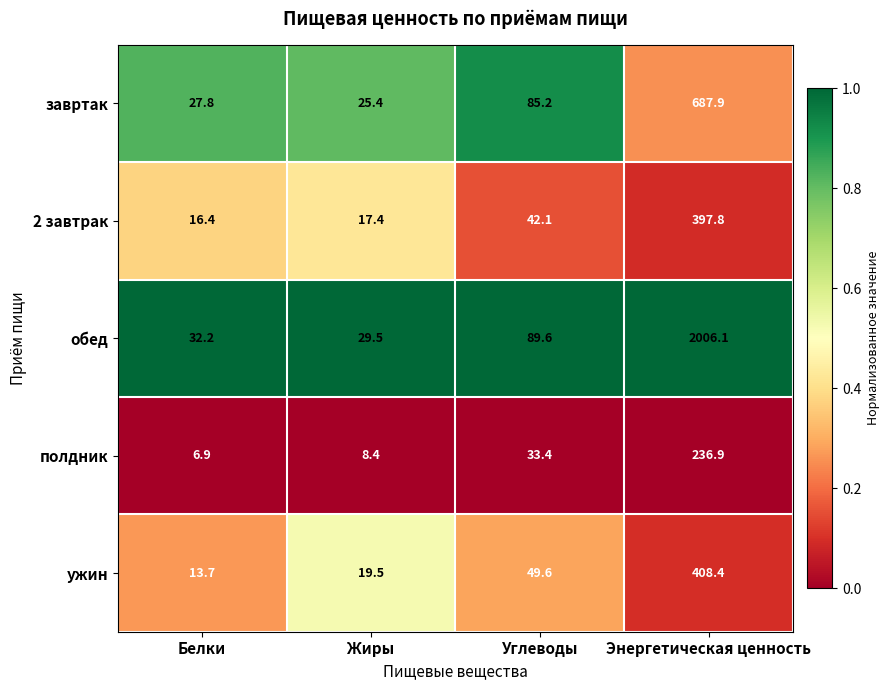

Which label corresponds to the largest value in the chart?

Энергетическая ценность